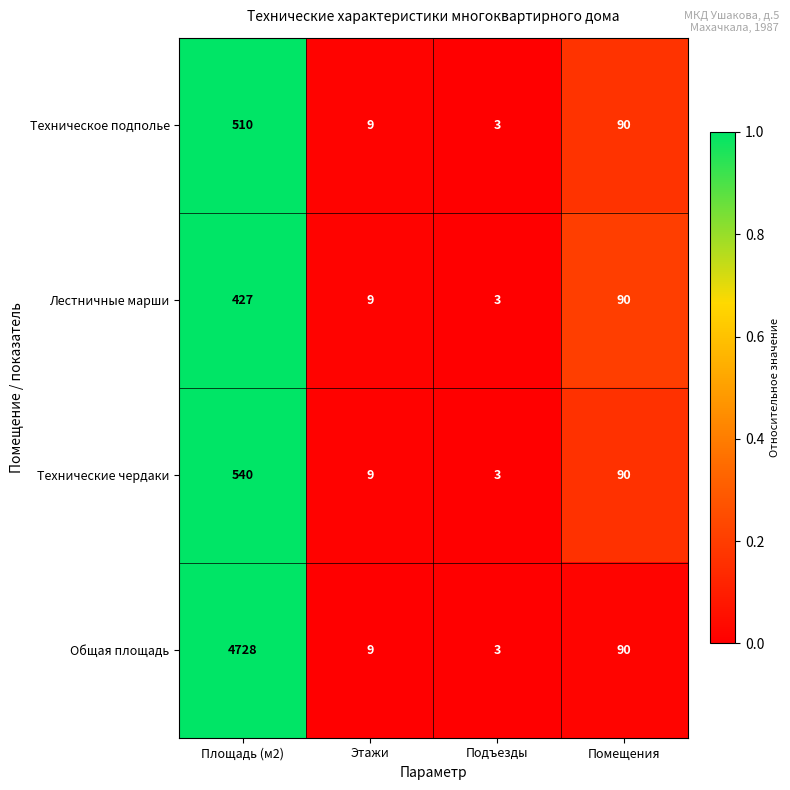

Reading left to right, what are all the values shown in this chart?

Техническое подполье: Площадь (м2)=510	Этажи=9	Подъезды=3	Помещения=90
Лестничные марши: Площадь (м2)=427	Этажи=9	Подъезды=3	Помещения=90
Технические чердаки: Площадь (м2)=540	Этажи=9	Подъезды=3	Помещения=90
Общая площадь: Площадь (м2)=4728	Этажи=9	Подъезды=3	Помещения=90